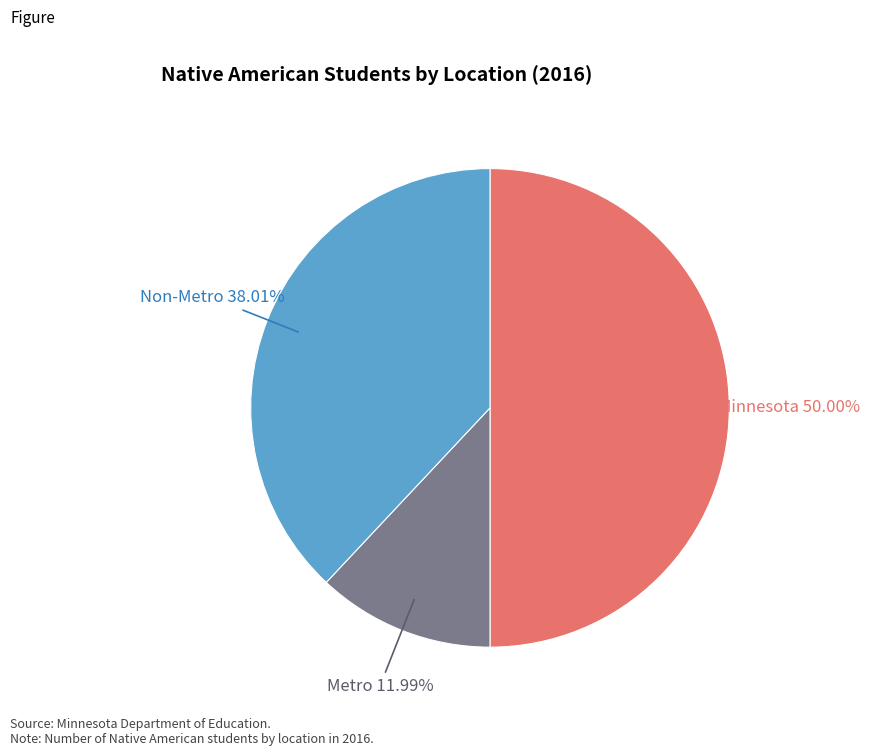

To the nearest percent, what is the difference between the Metro and Non-Metro slice percentages?

26%